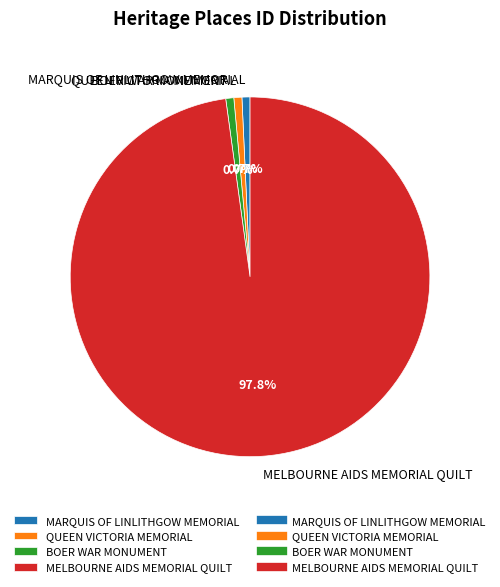

To the nearest percent, what is the difference between the largest and smallest slice percentages?

97%